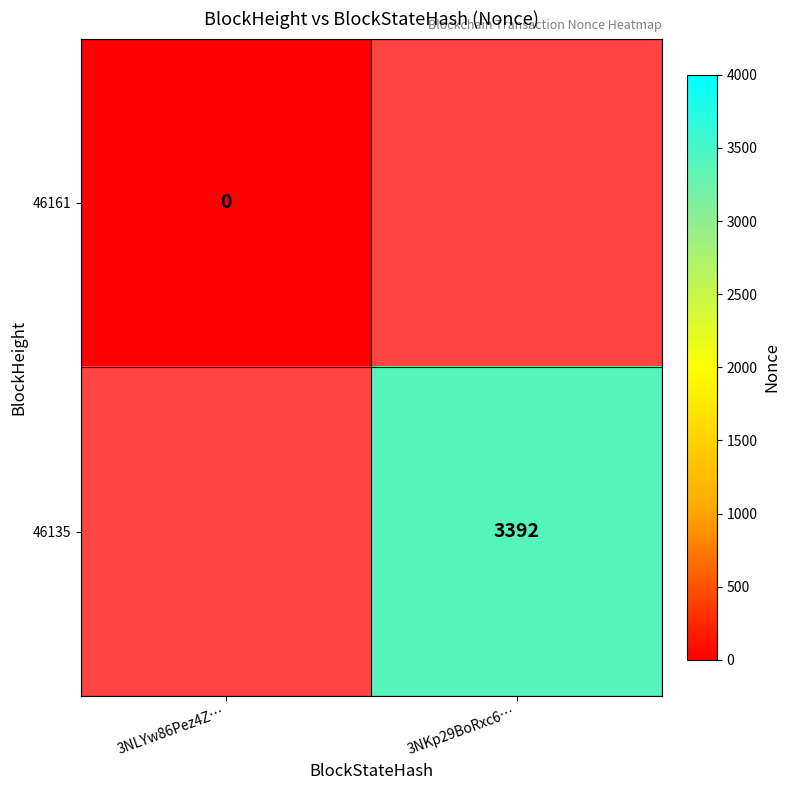

Is it true that 46135 equals 3392 at 3NKp29BoRxc6…?

True